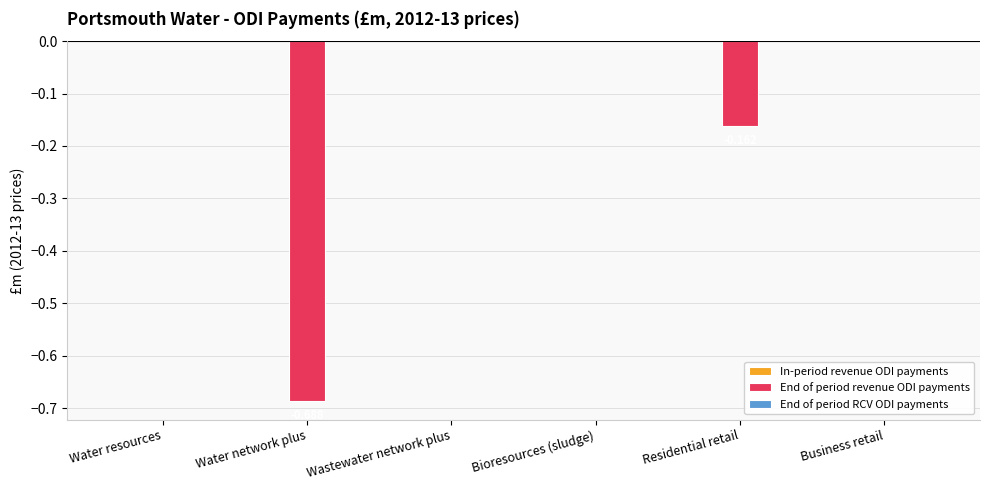

Which has a higher value, Water network plus or Business retail?

Business retail